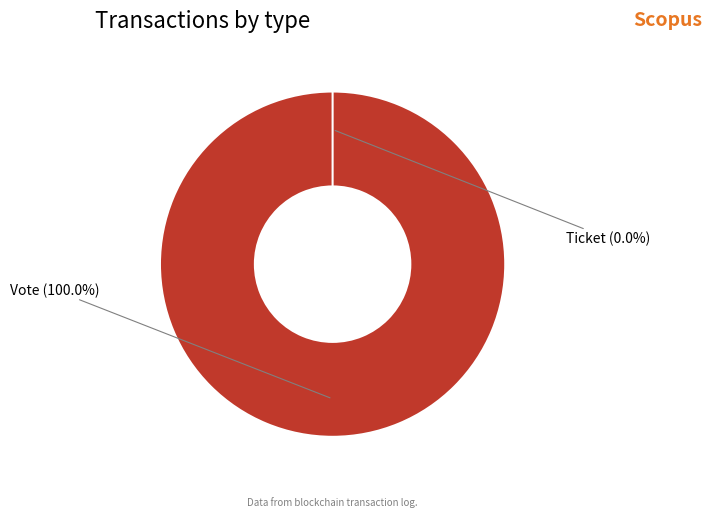

To the nearest percent, what is the average slice percentage?

50%